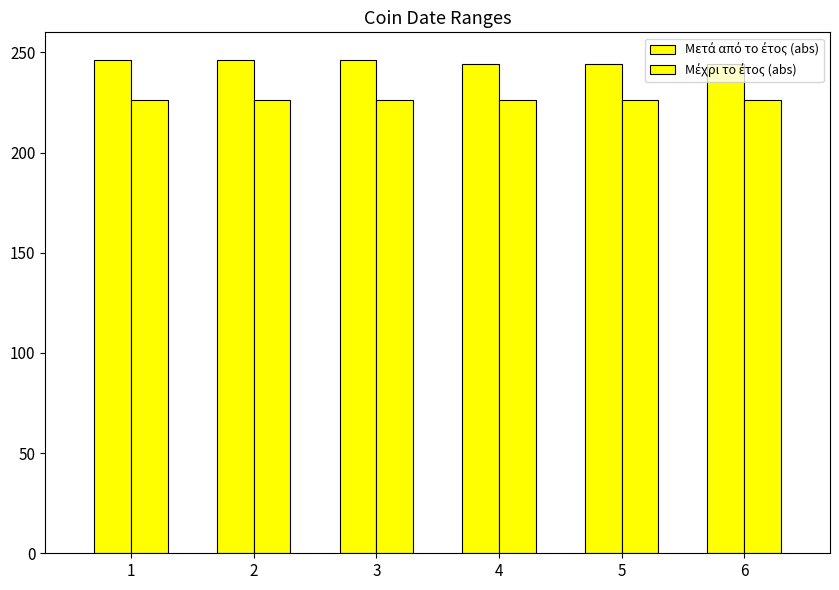

What is the smallest value displayed?

226